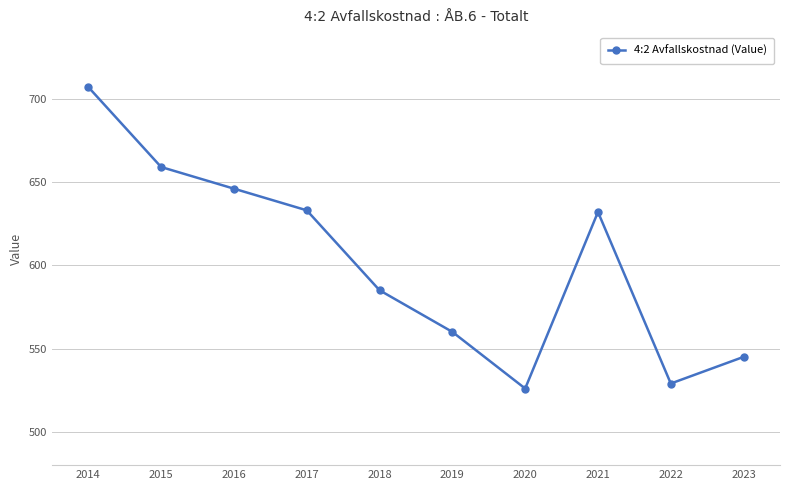

The chart shows a value of 646 at 2016. True or false?

True